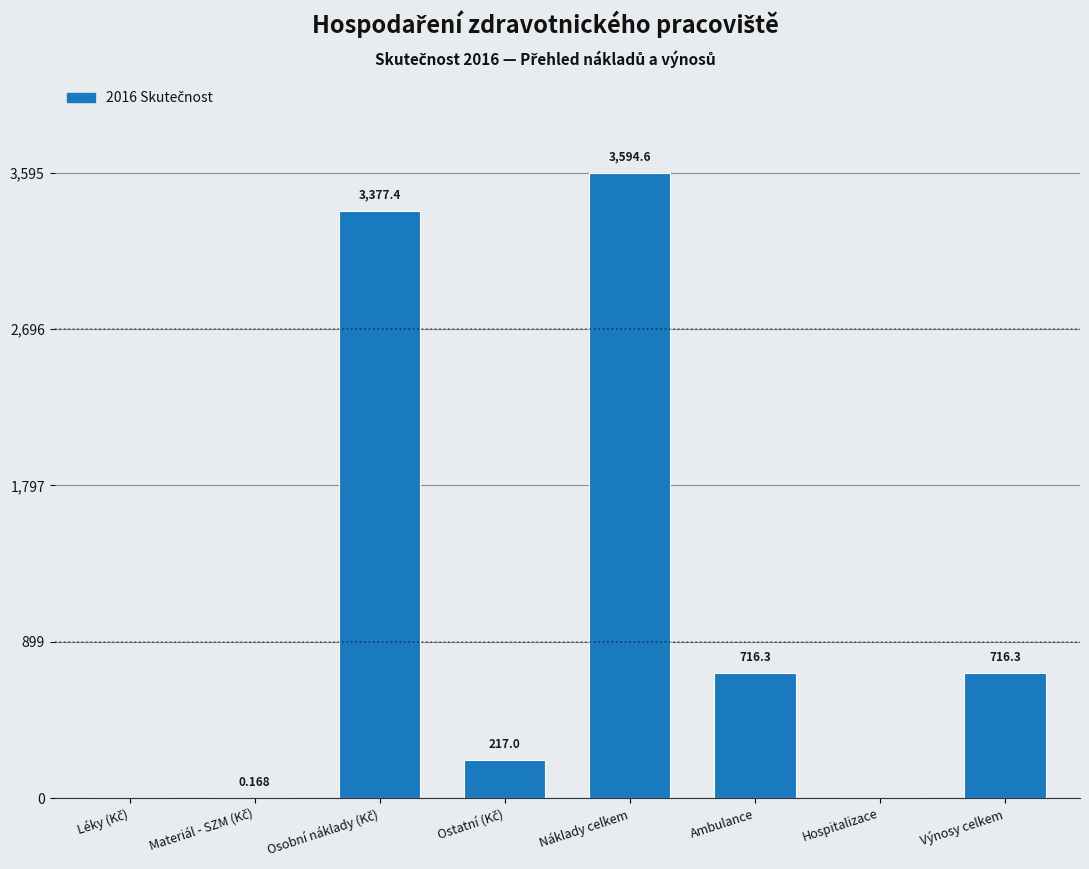

Which category has the highest value across all series?

Náklady celkem